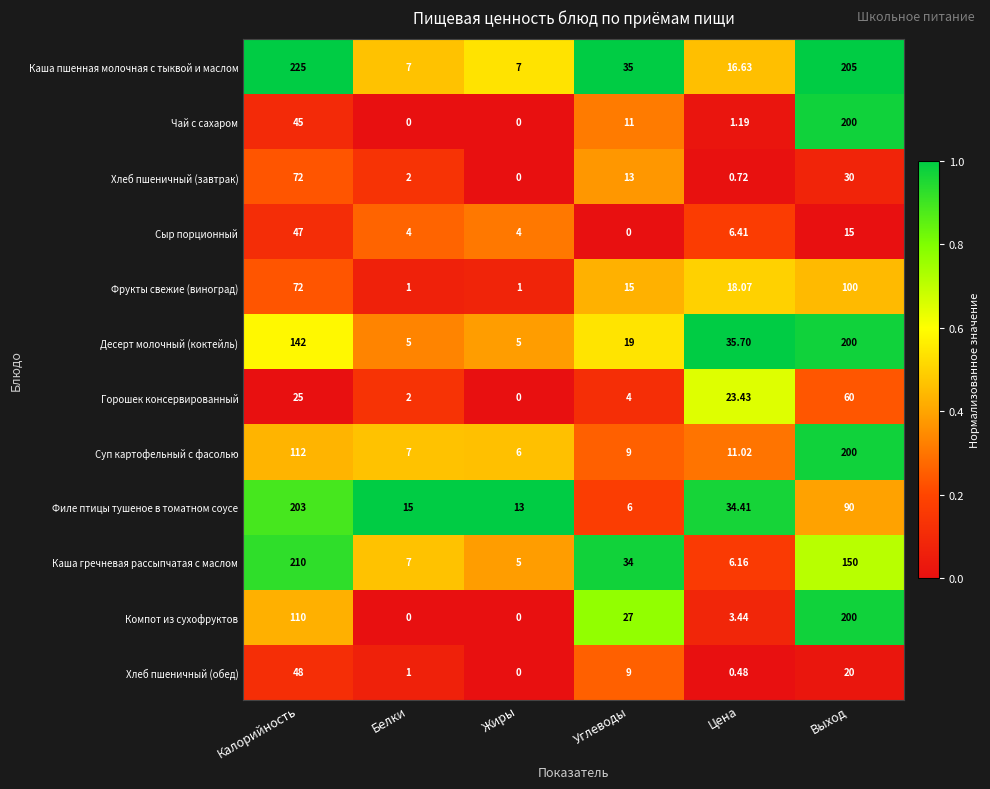

At which label does Десерт молочный (коктейль) first exceed 35?

Калорийность